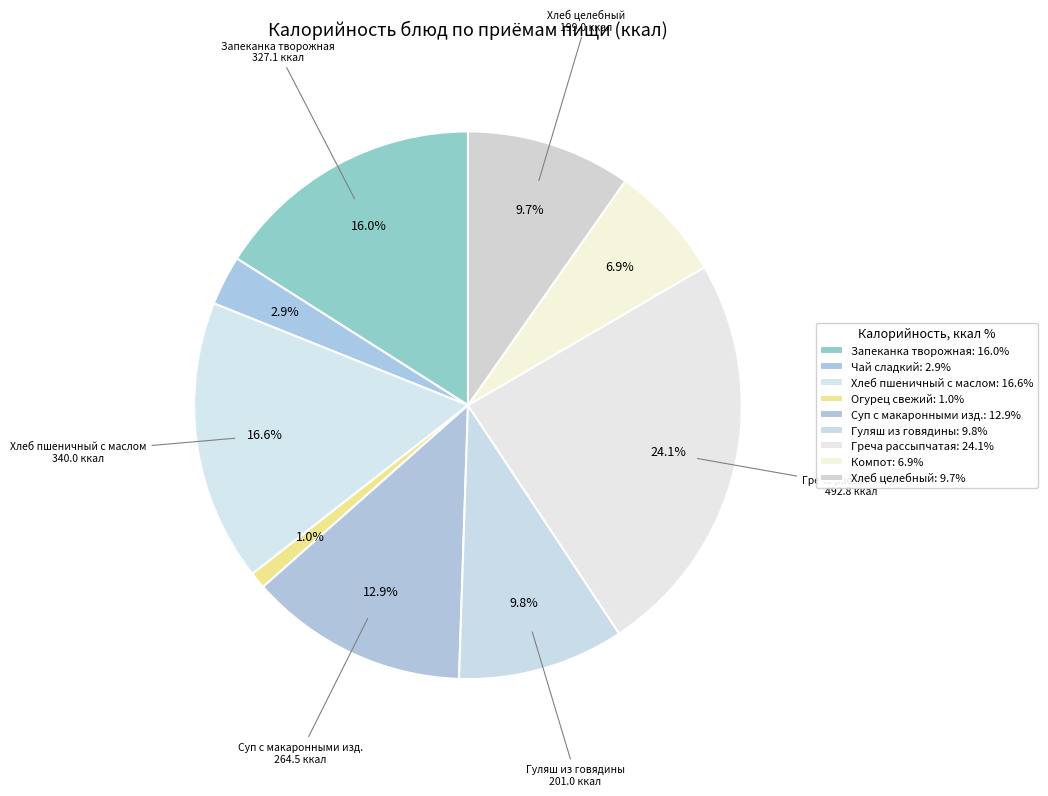

How many slices are in this pie chart?

9